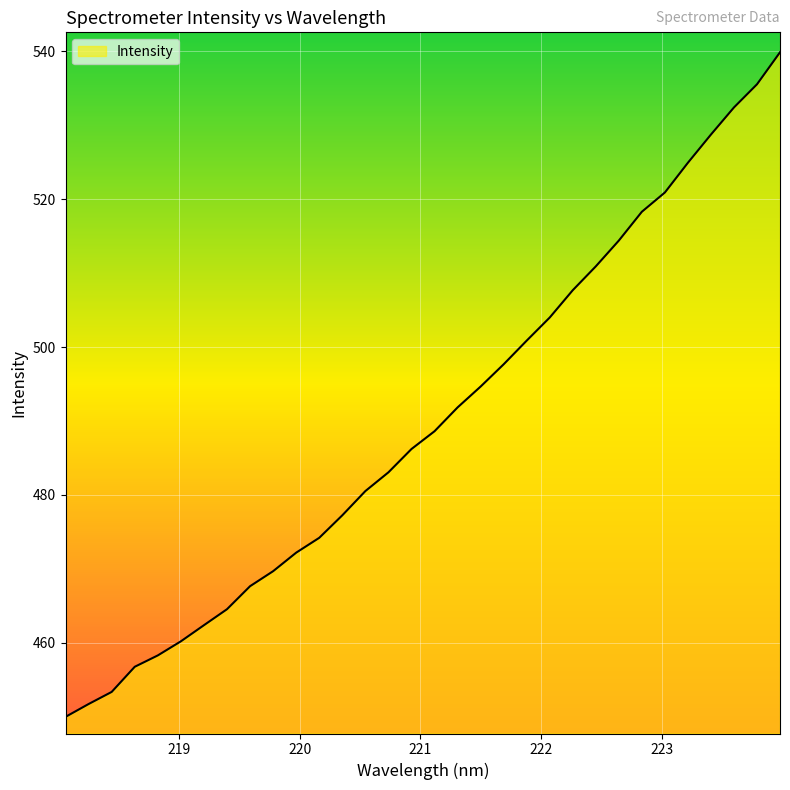

What is the minimum value shown in the chart?

450.0